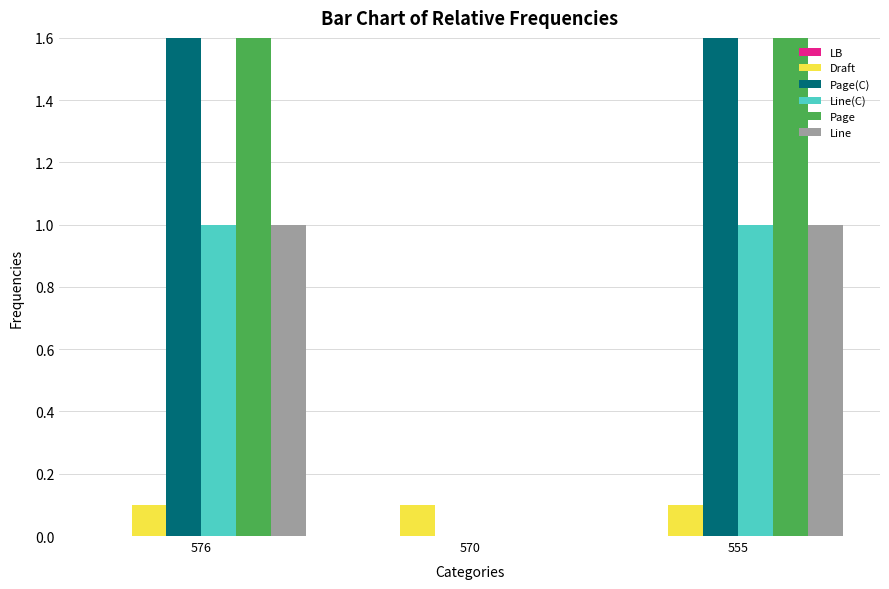

What is the sum of the Line(C) values at 576 and 555?

2.0